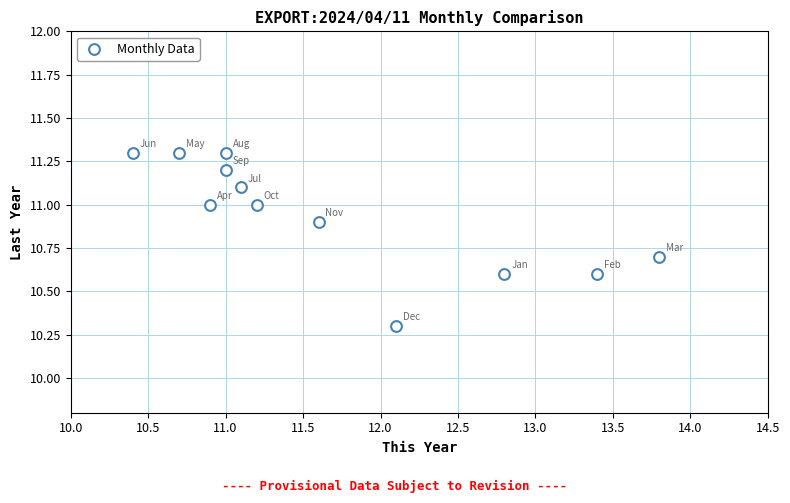

What is the range of Y values (max minus min)?

1.0